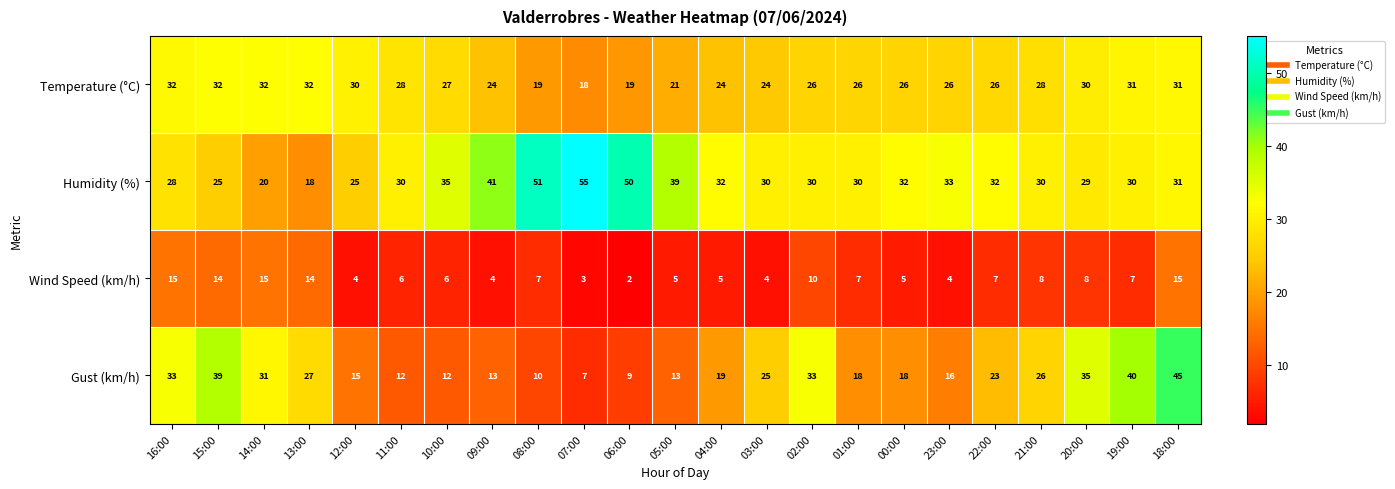

Is it true that Gust (km/h) equals 25 at 03:00?

True